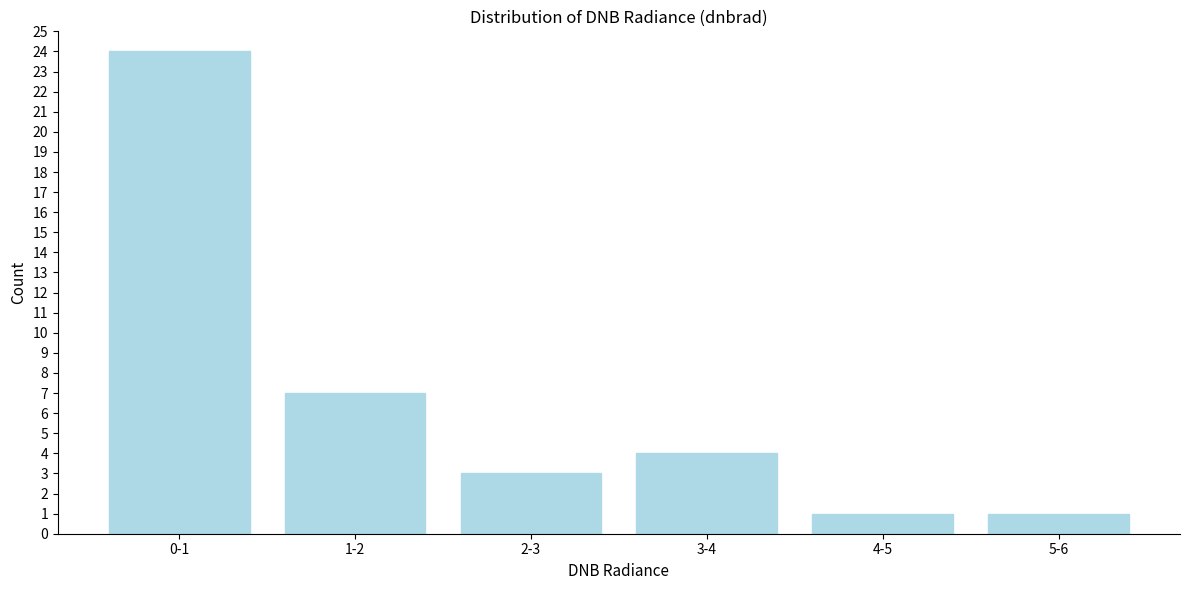

Reading left to right, what are all the values shown in this chart?

0-1=24	1-2=7	2-3=3	3-4=4	4-5=1	5-6=1